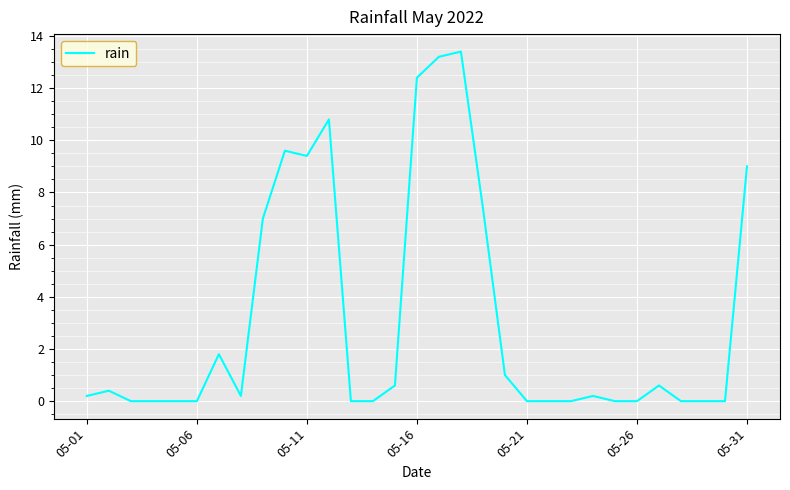

What is the greatest value displayed?

13.4